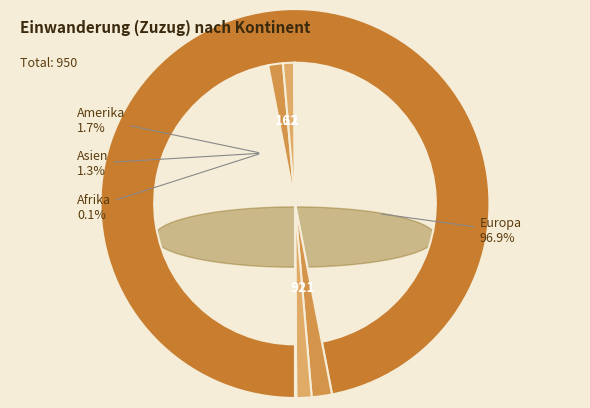

To the nearest percent, what portion does Amerika represent?

2%